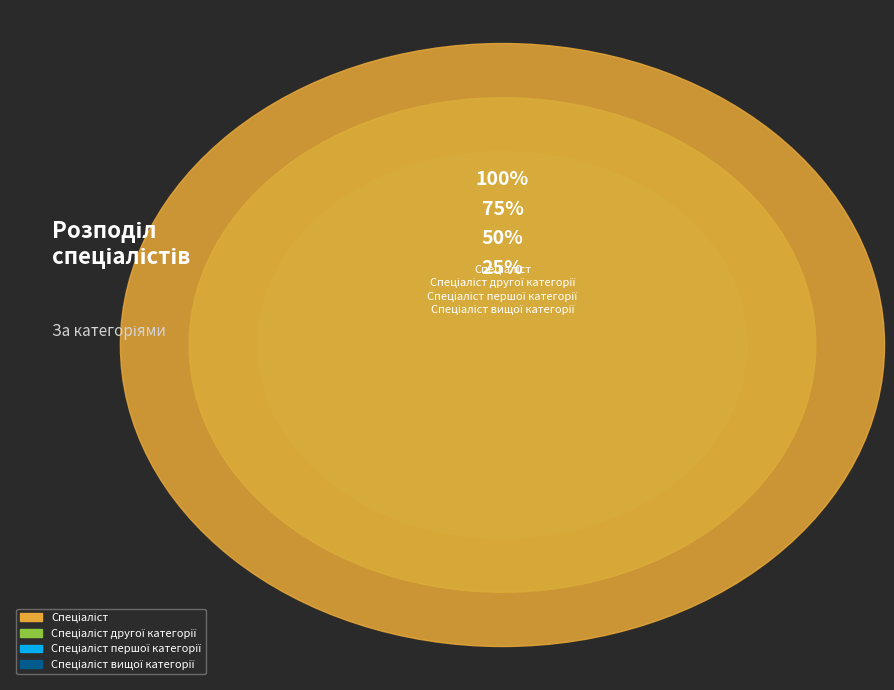

What is the change in value from Спеціаліст другої категорії to Спеціаліст вищої категорії?

+2